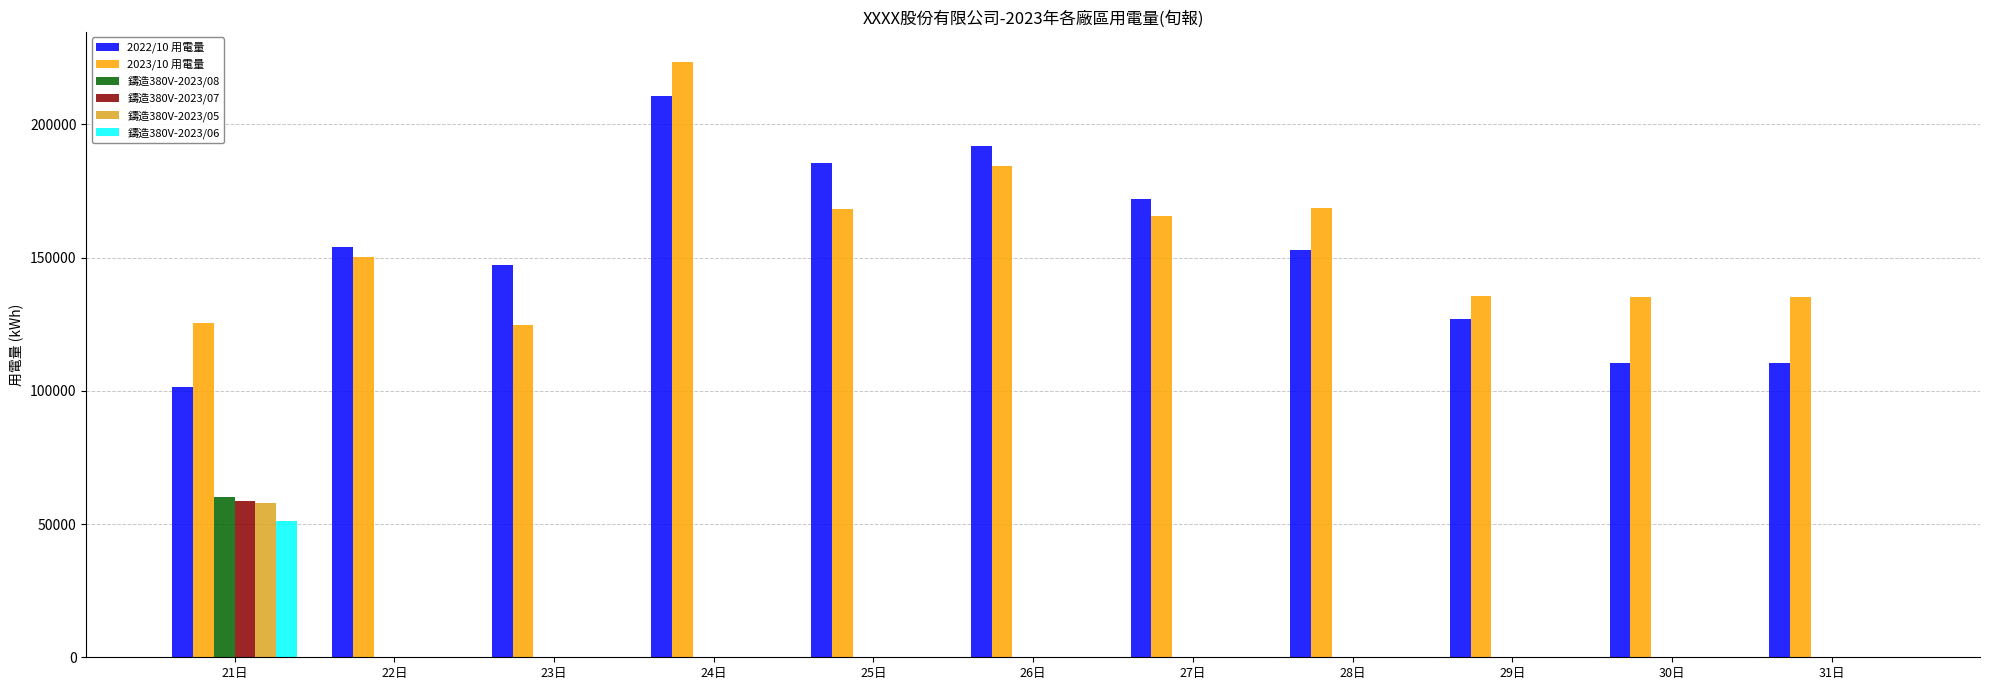

The value of 鑄造380V-2023/07 at 25日 is 0.0. True or false?

True